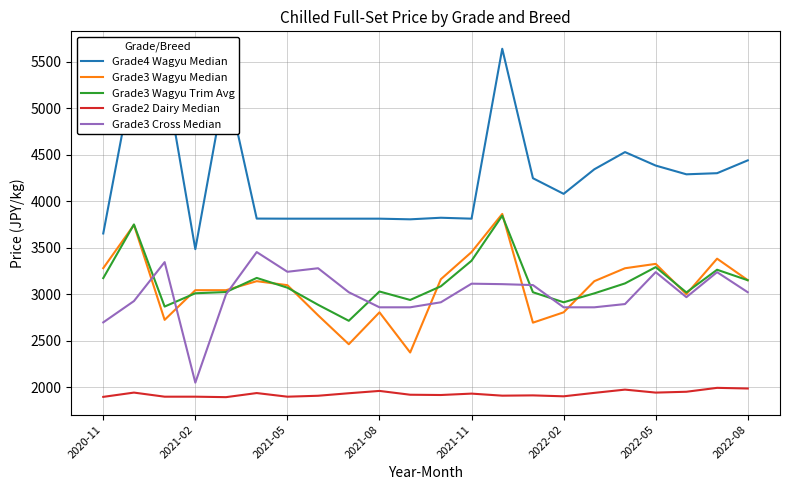

Which series has the largest range (max minus min)?

Grade4 Wagyu Median